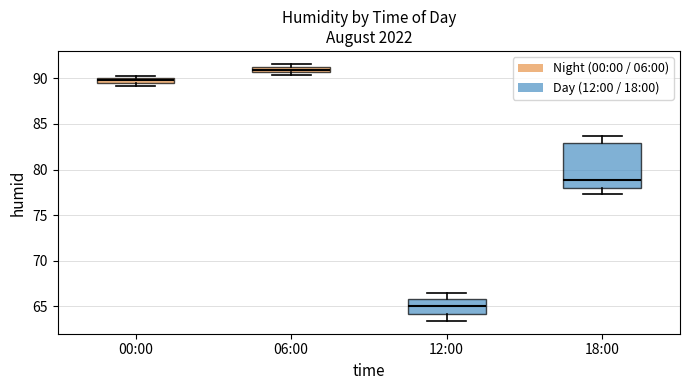

Which box has the lowest median line?

12:00